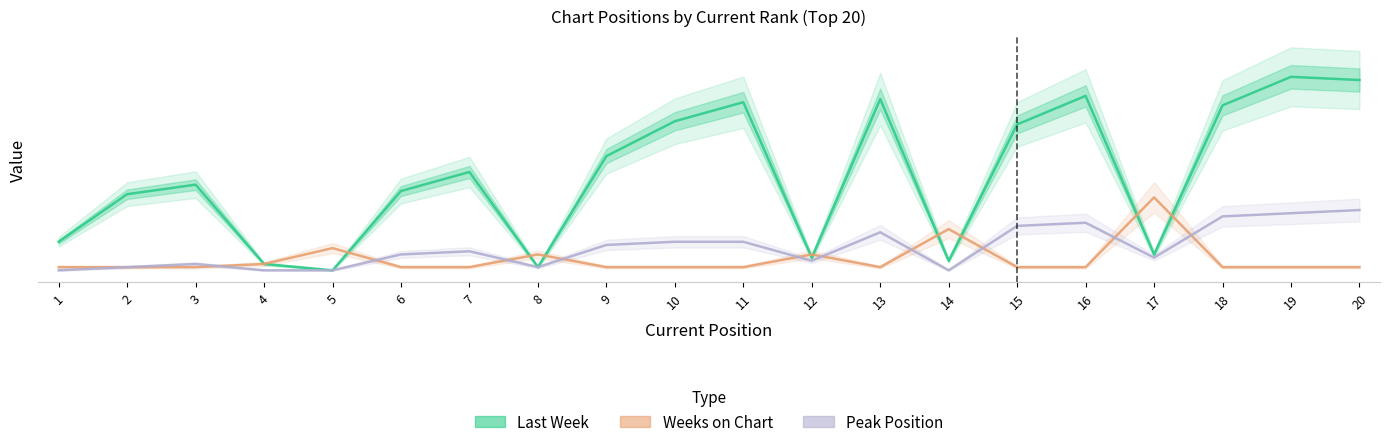

How many data points in Peak Position are less than 7?

10